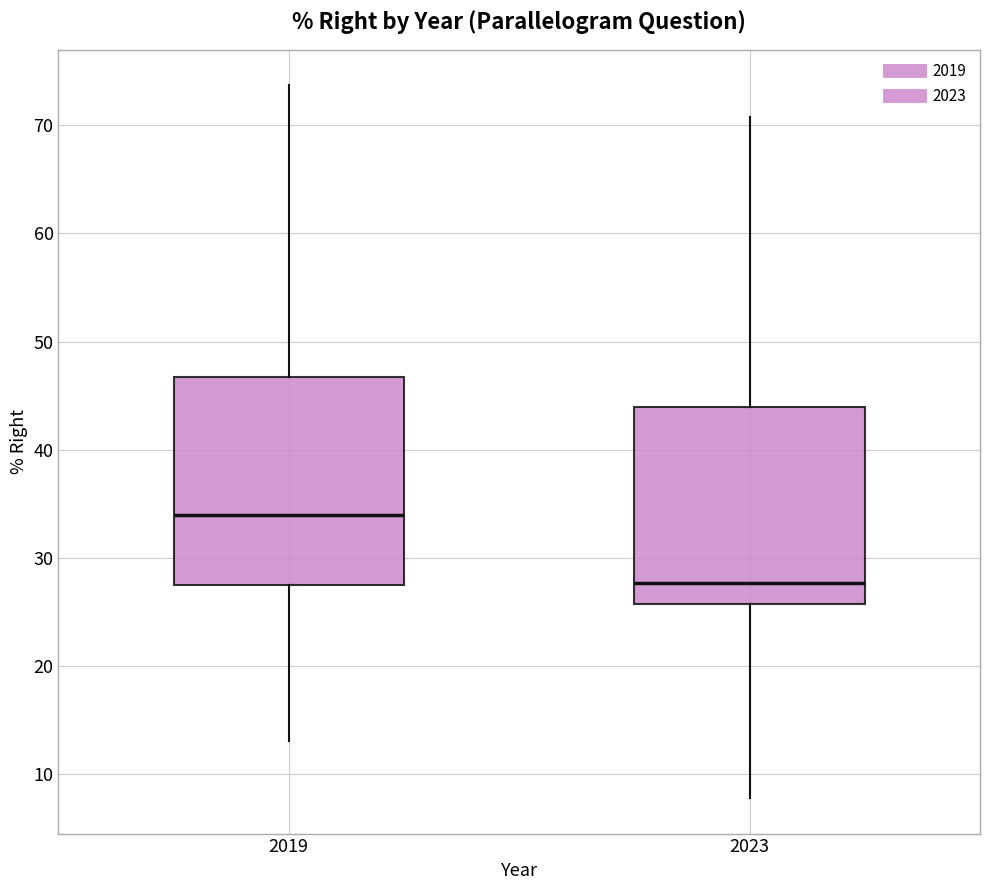

Which box has the highest median line?

2019